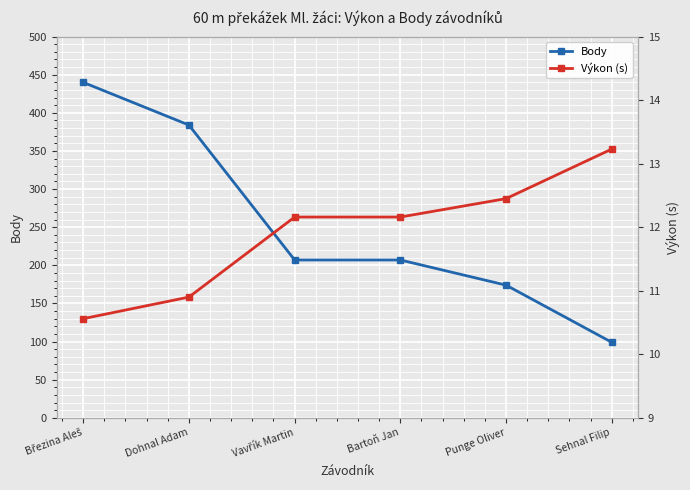

At which label does Body reach its peak?

Březina Aleš